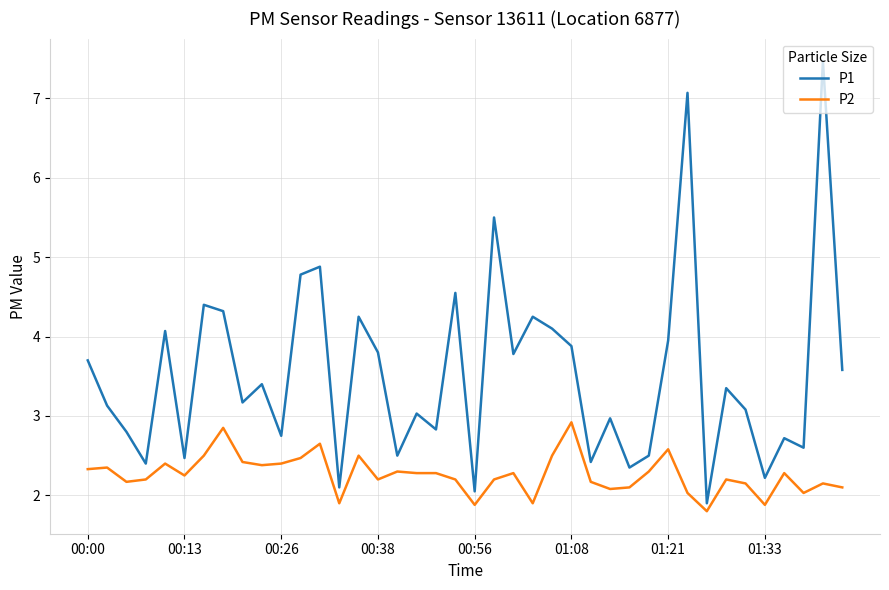

Is this an area chart (filled region under the line)?

No